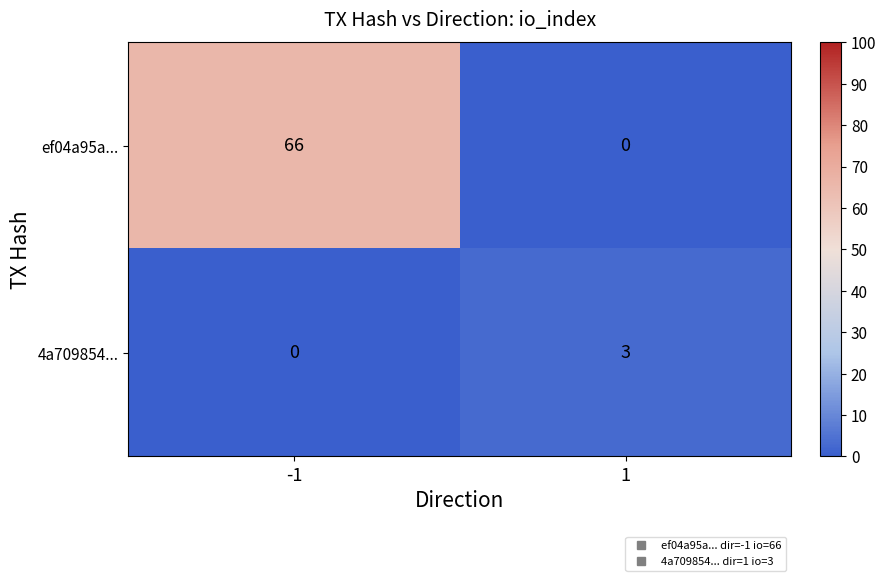

What is the approximate value of ef04a95a... at -1?

66